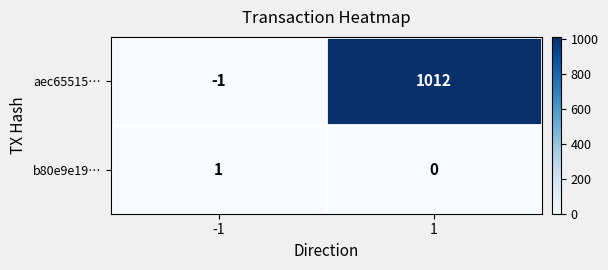

The value of b80e9e19… at 1 is 0. True or false?

True